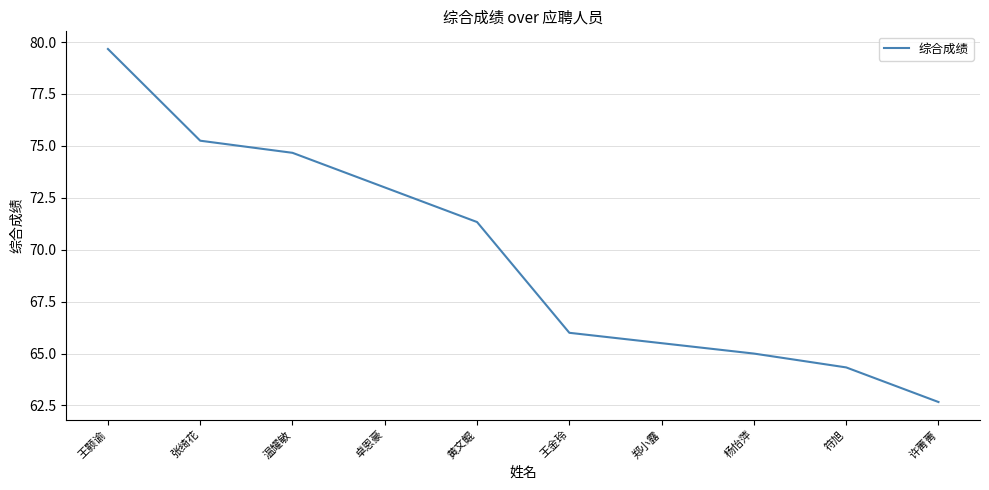

What position from the left is 杨怡萍?

8